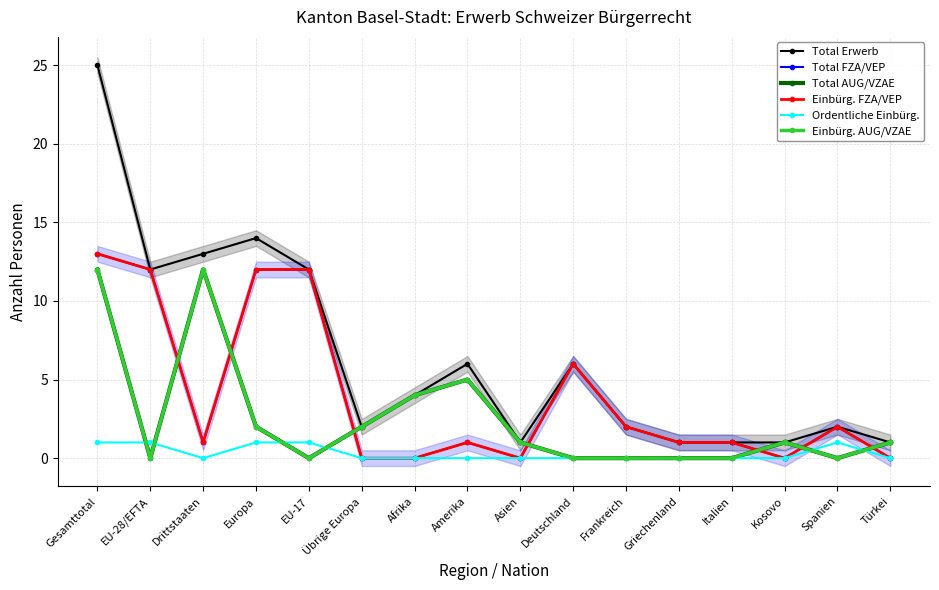

At how many categories does at least one series exceed 4?

7